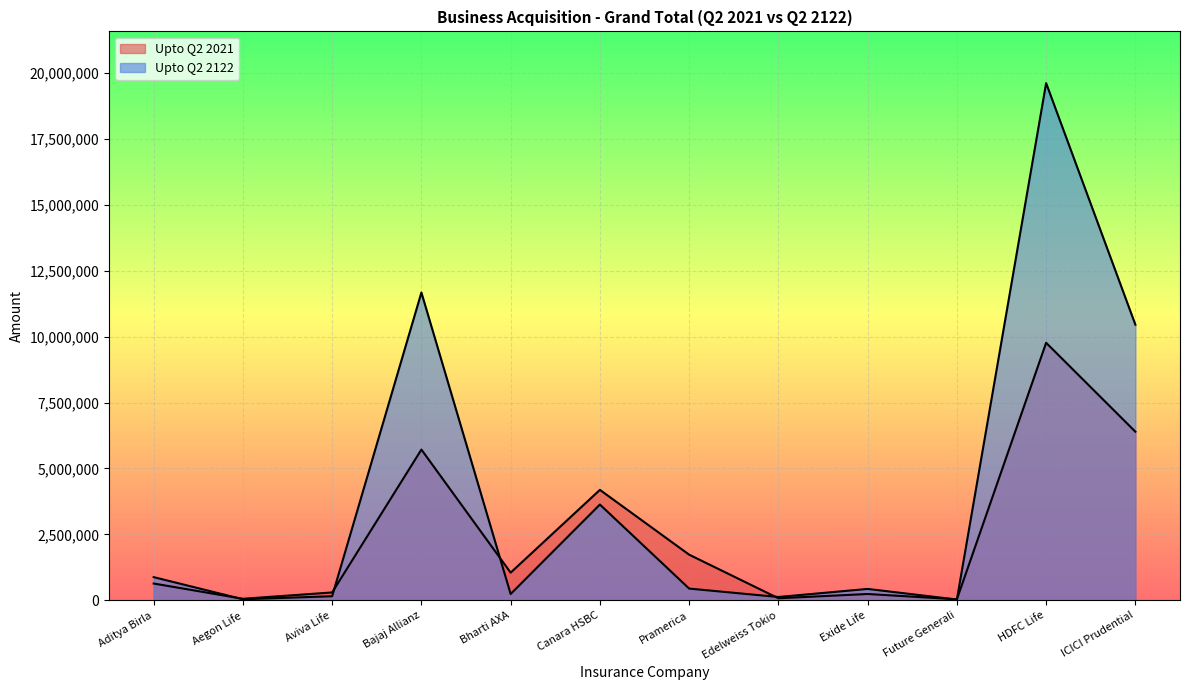

How many values in the Upto Q2 2021 series are below 1050827?

6